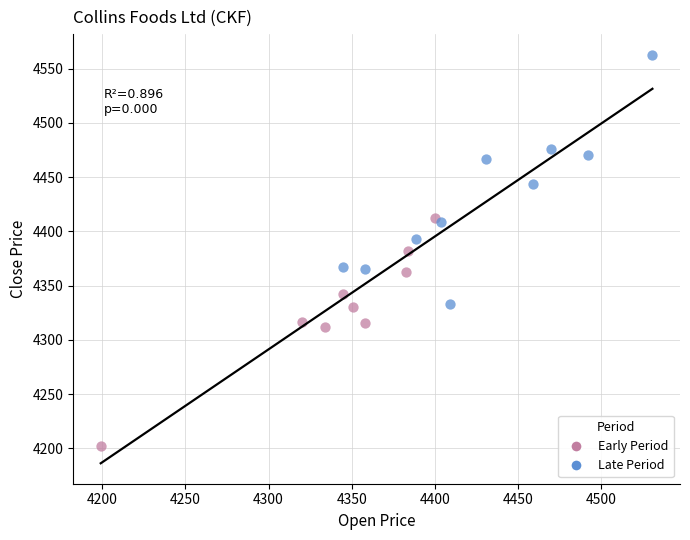

Which series reaches the minimum Y coordinate?

Early Period